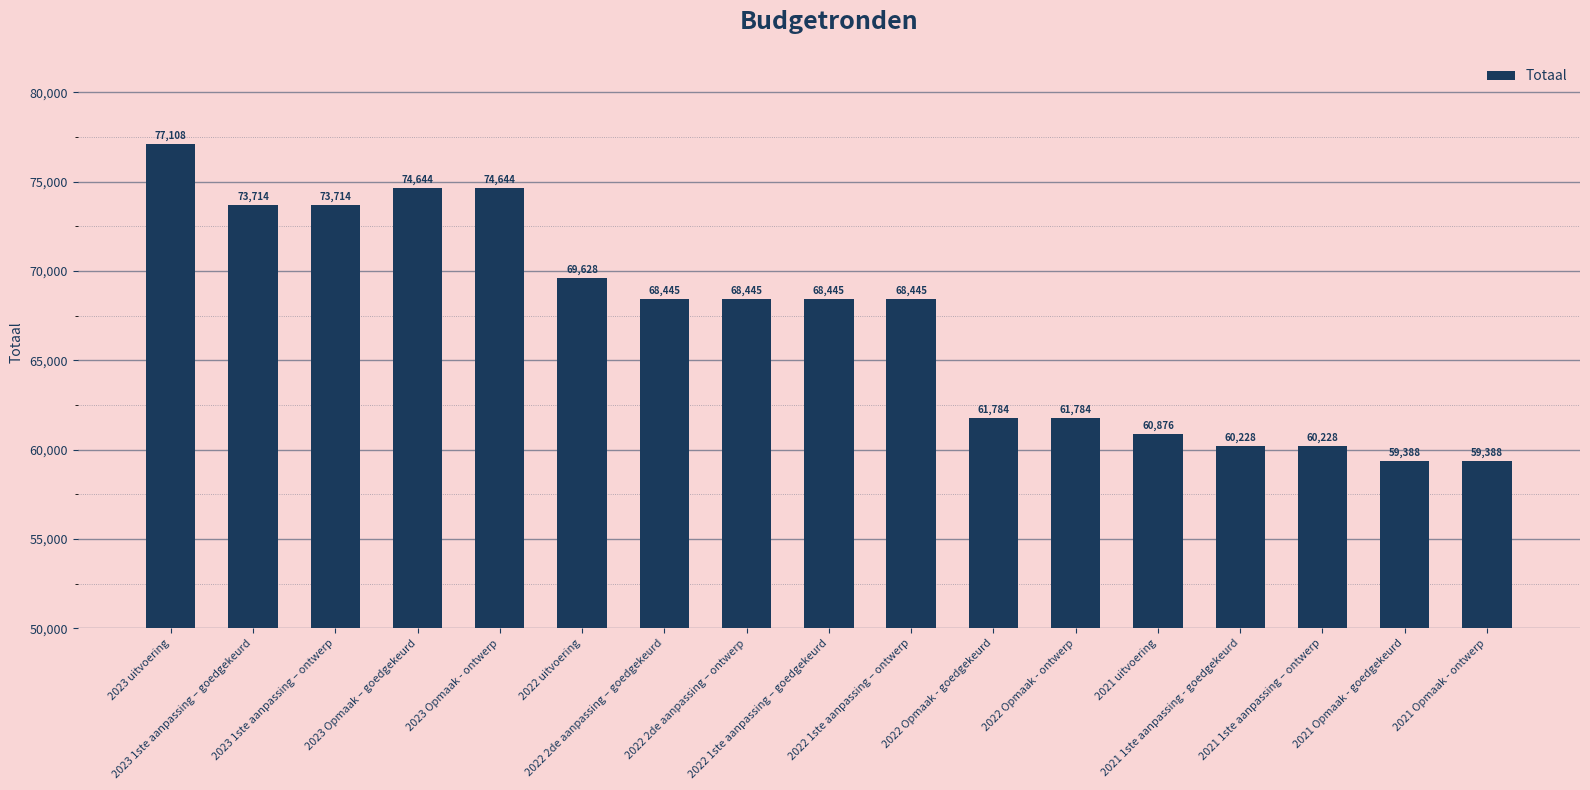

What is the label of the 2nd bar from the left?

2023 1ste aanpassing – goedgekeurd